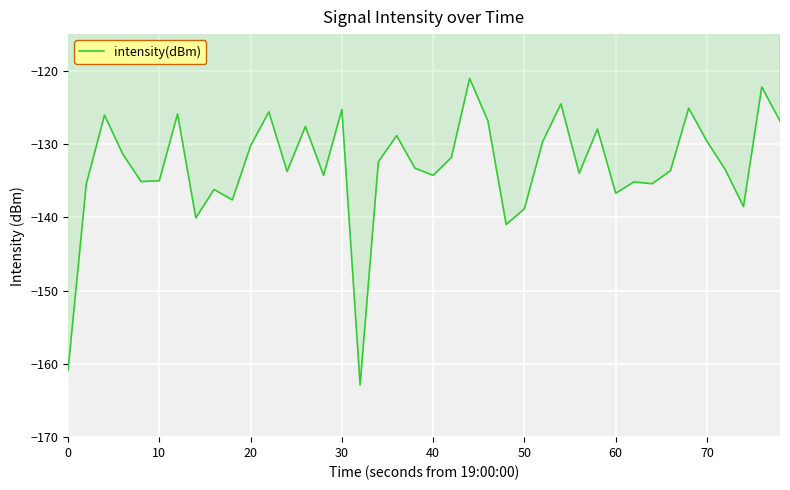

What is the maximum value shown in the chart?

-121.1